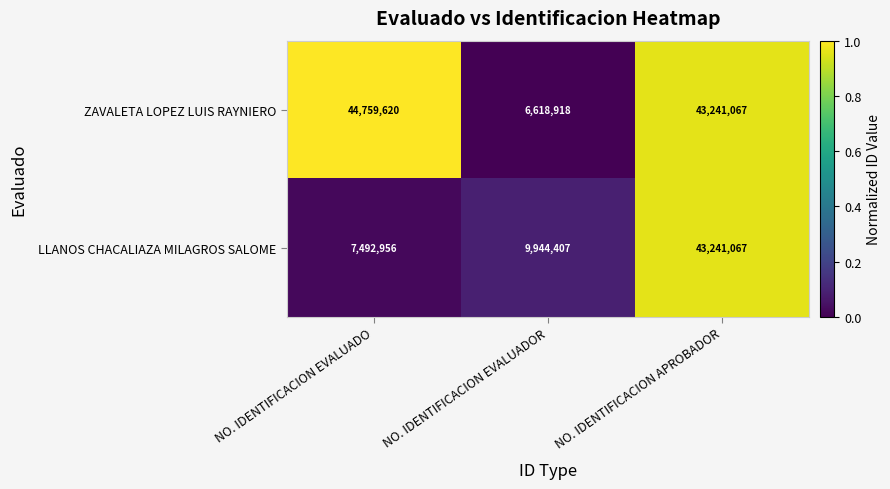

Reading right to left, extract all data points from this chart.

ZAVALETA LOPEZ LUIS RAYNIERO: NO. IDENTIFICACION APROBADOR=43241067	NO. IDENTIFICACION EVALUADOR=6618918	NO. IDENTIFICACION EVALUADO=44759620
LLANOS CHACALIAZA MILAGROS SALOME: NO. IDENTIFICACION APROBADOR=43241067	NO. IDENTIFICACION EVALUADOR=9944407	NO. IDENTIFICACION EVALUADO=7492956